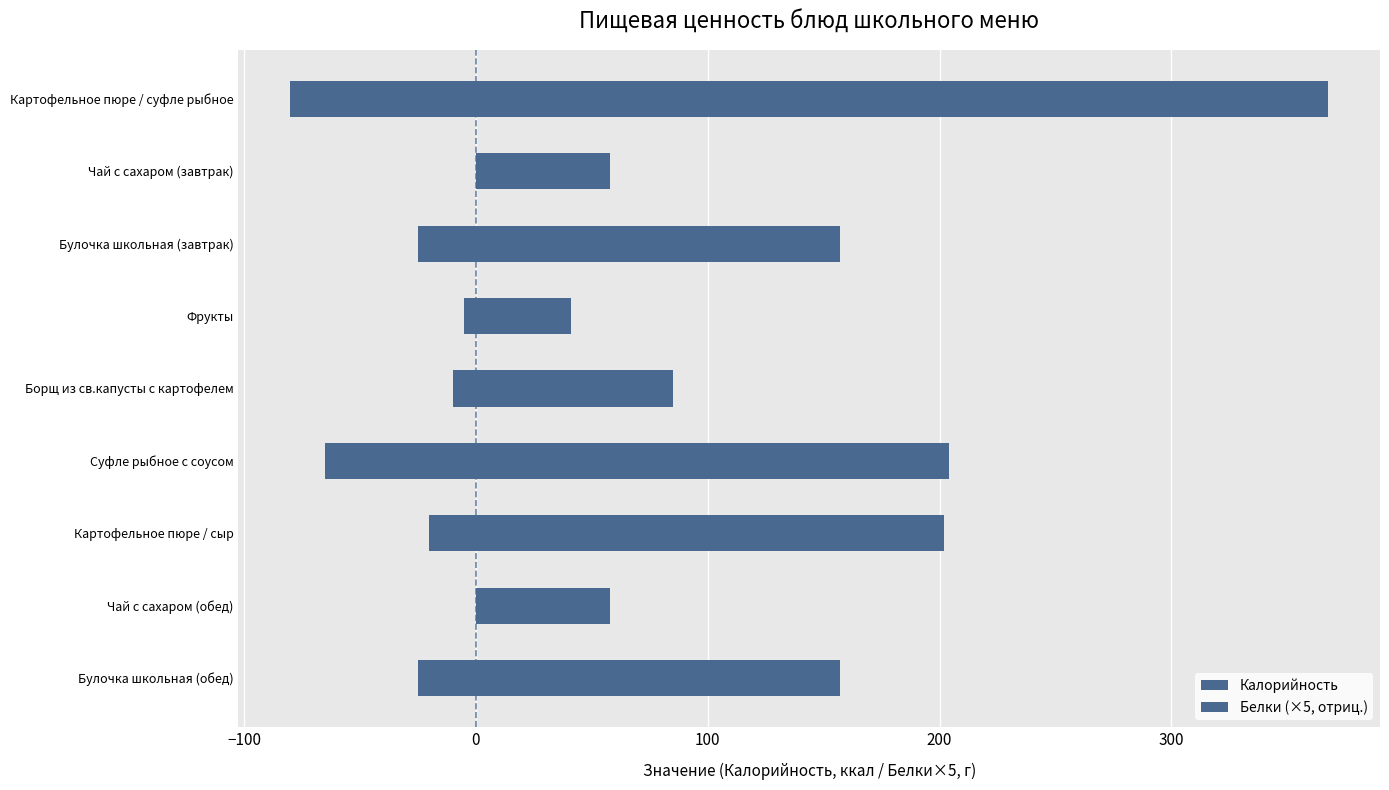

List the series in order of their overall mean, lowest first.

Белки (×5, отриц.), Калорийность